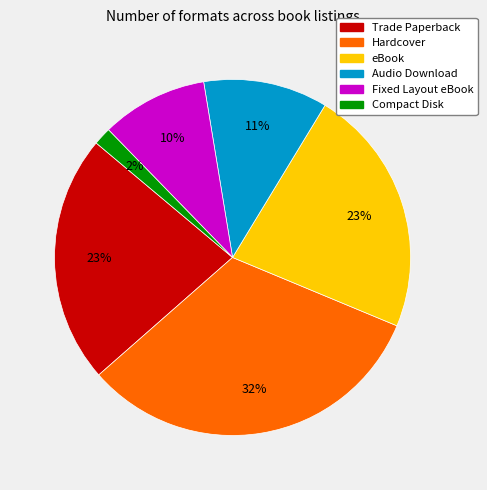

Is there a majority slice in this chart?

No